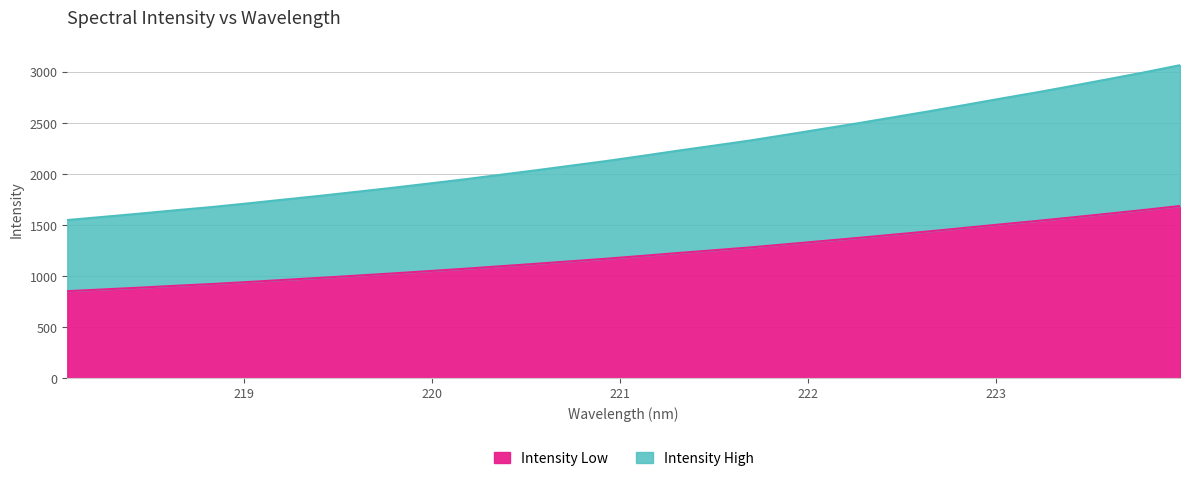

Is it true that the value at 218.442 is 1611.2?

True